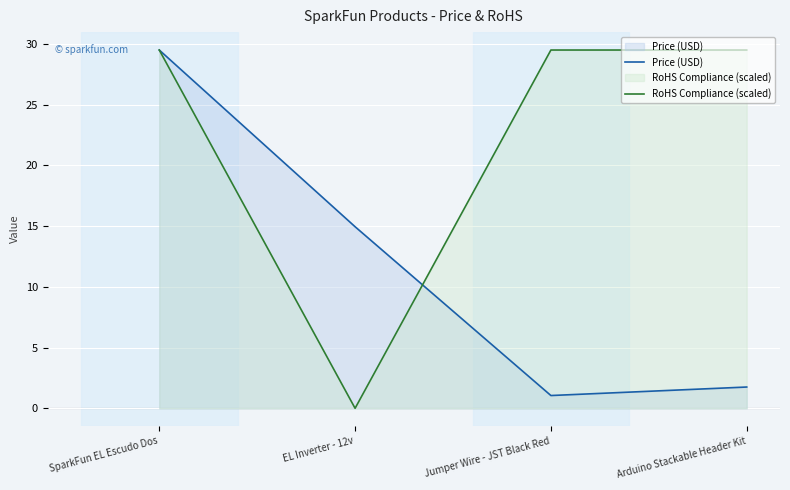

True or false: Price (USD) and RoHS Compliance (scaled) cross at least once.

True